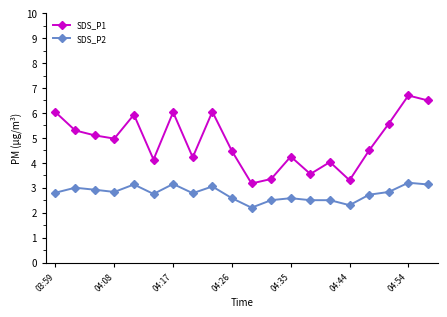

What is the value of the SDS_P1 point at the 7th from the left?

6.0